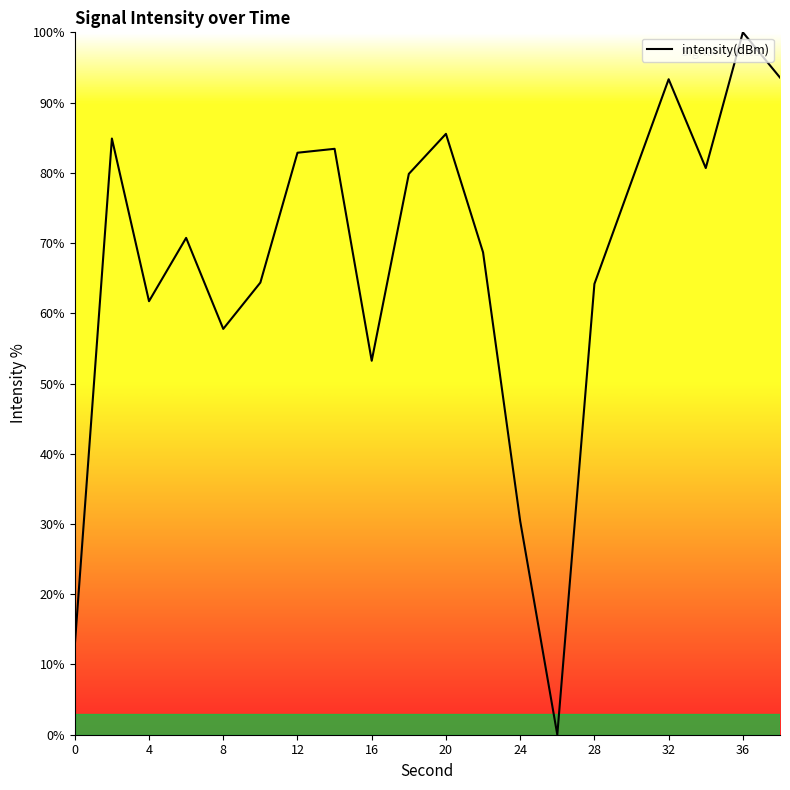

What is the greatest value displayed?

100.0